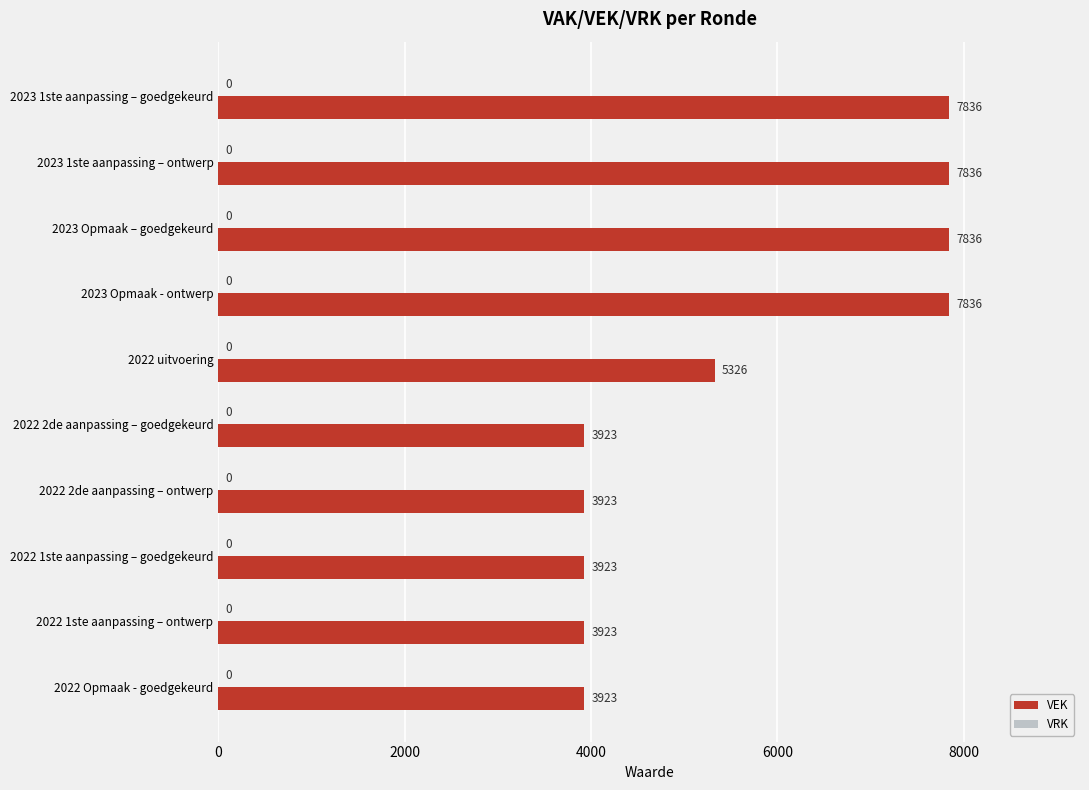

The value at 2022 1ste aanpassing – goedgekeurd is 3923. True or false?

True